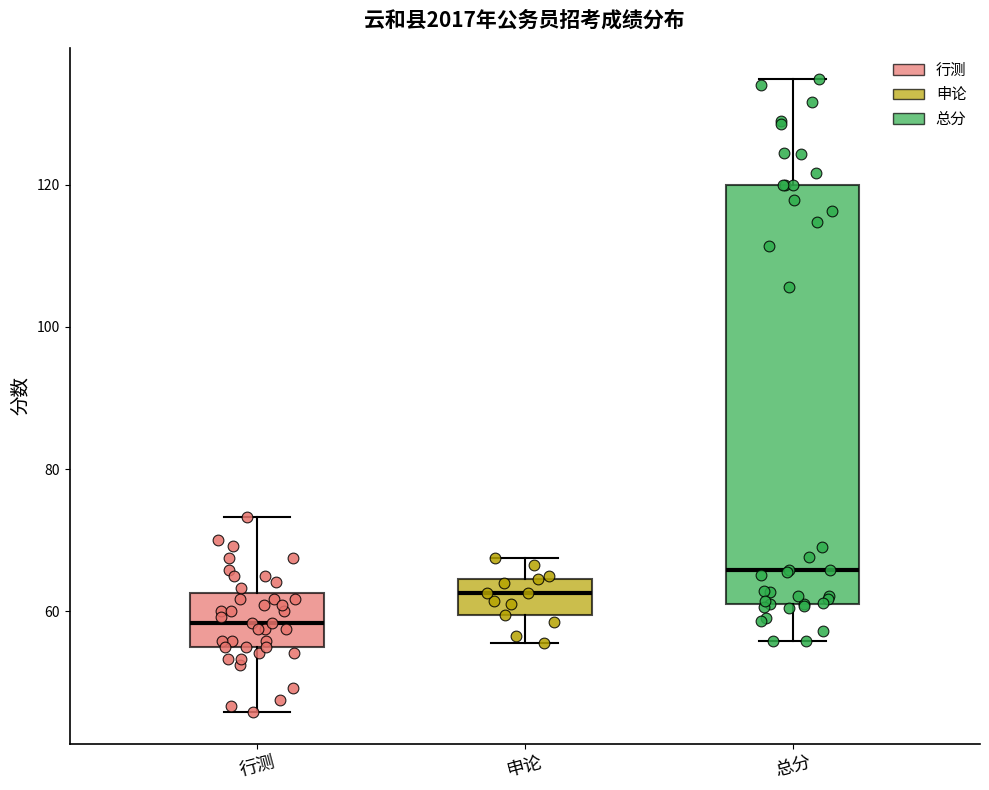

Reading left to right, transcribe this box plot: for each box, give where its median line is, the range the box spans, and where its two whiskers end, as read against the y-axis. The values are not printed on the chart, so give them approximately, as read against the axis.

行测: median 58, box 56 to 62, whiskers 46 to 74
申论: median 62, box 60 to 64, whiskers 56 to 68
总分: median 66, box 62 to 120, whiskers 56 to 134